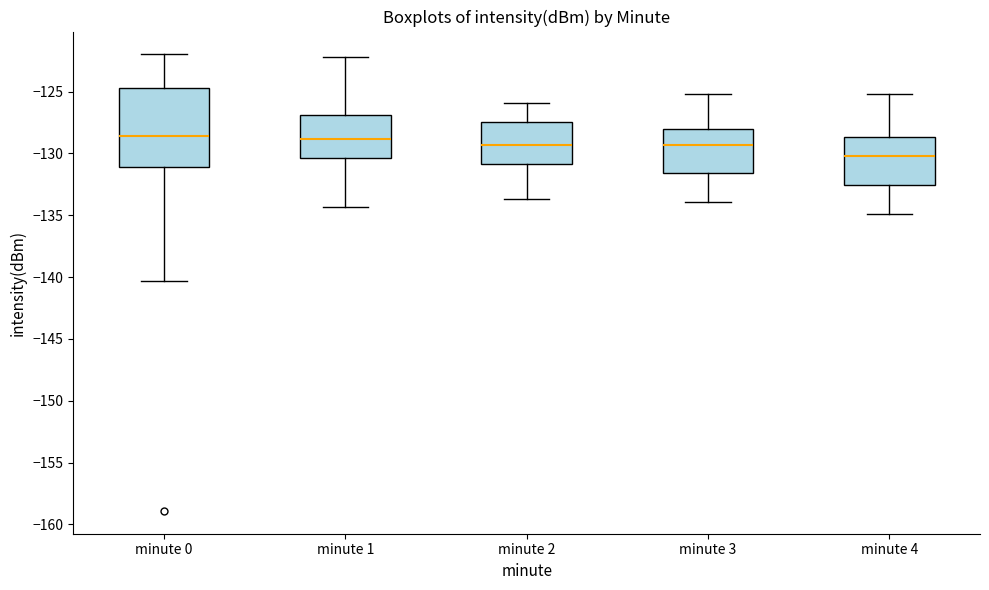

Comparing the boxes themselves (not the whiskers), which one is the tallest?

minute 0